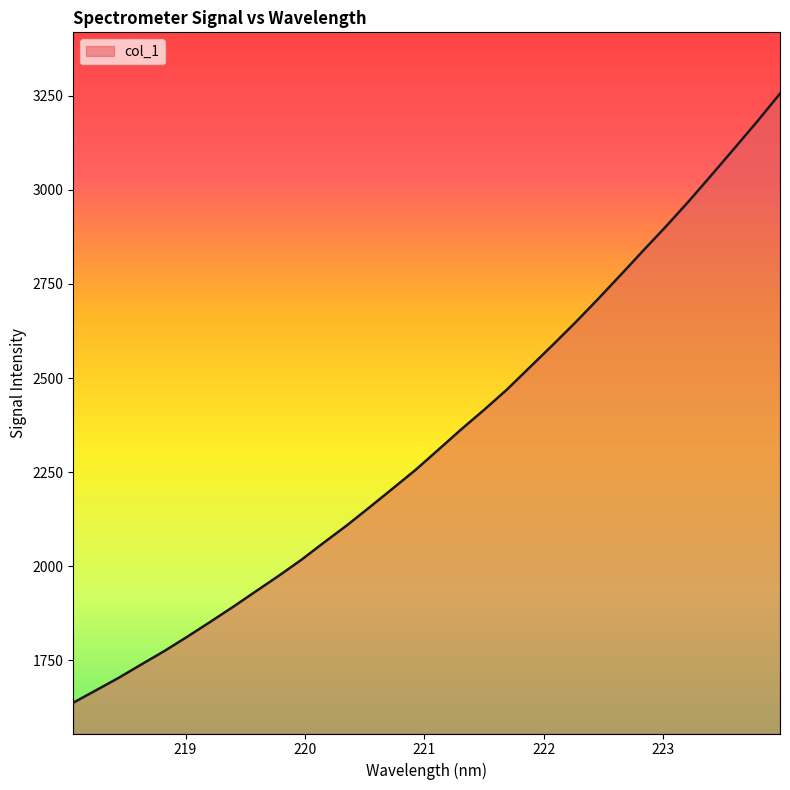

What is the minimum value shown in the chart?

1637.3